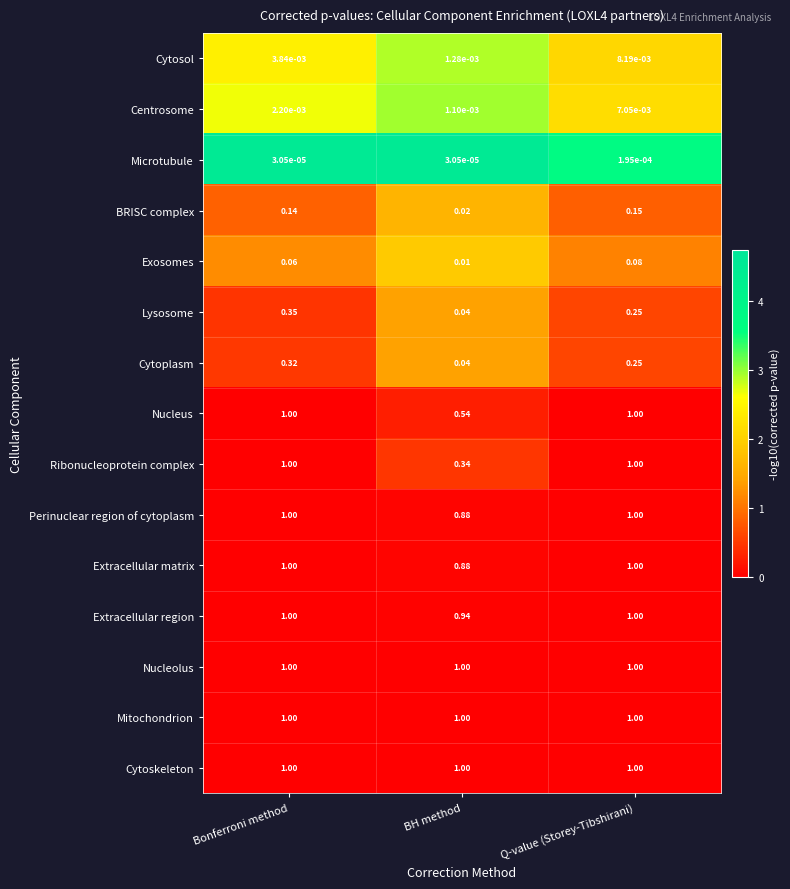

Between Bonferroni method and BH method, which series saw the biggest shift?

Ribonucleoprotein complex